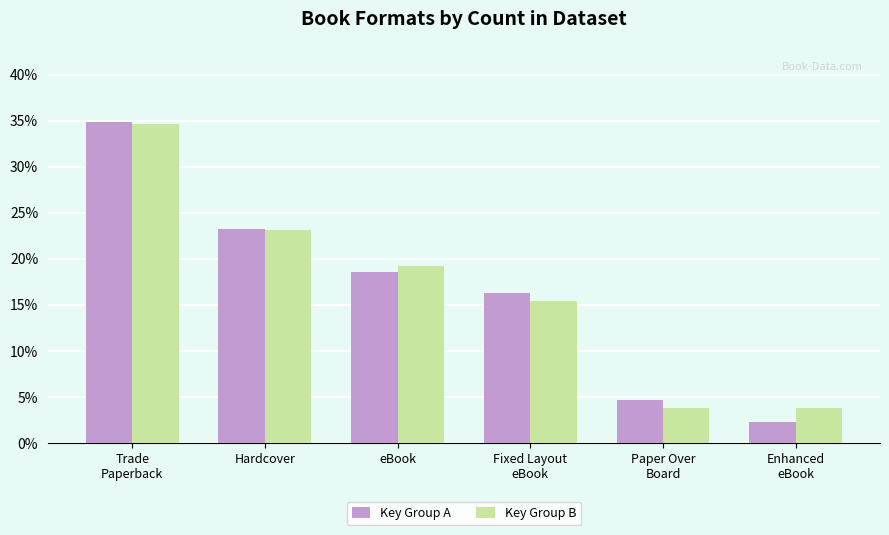

How many data points does each series have?

6